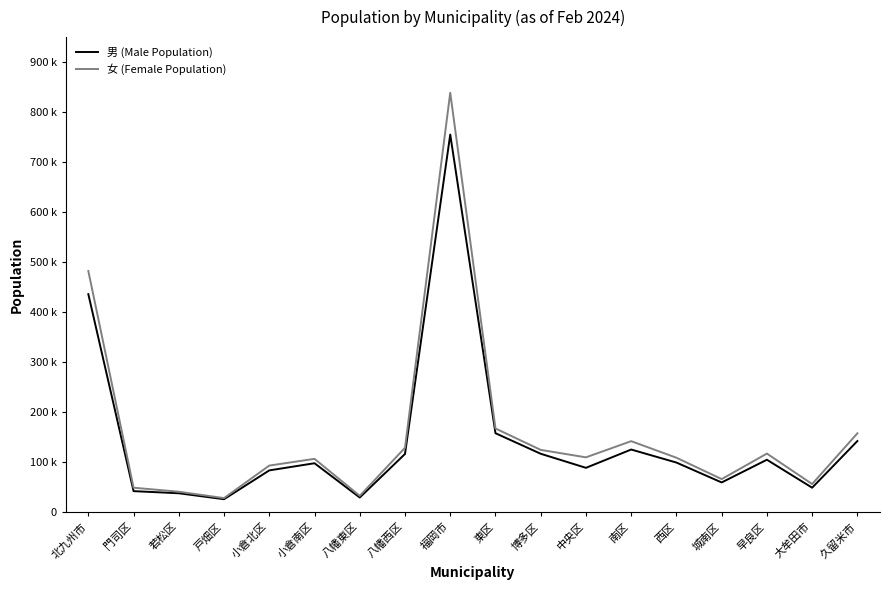

What is the label of the 10th point from the left?

東区